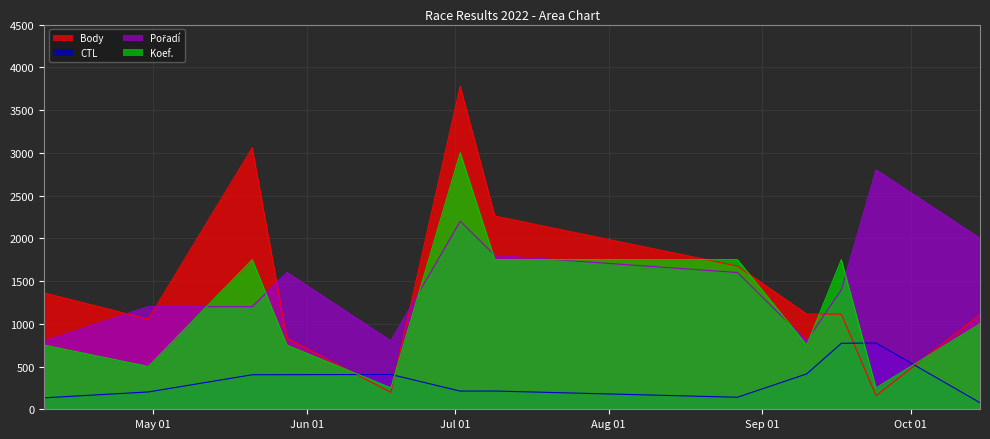

True or false: CTL and Pořadí intersect in this chart.

False